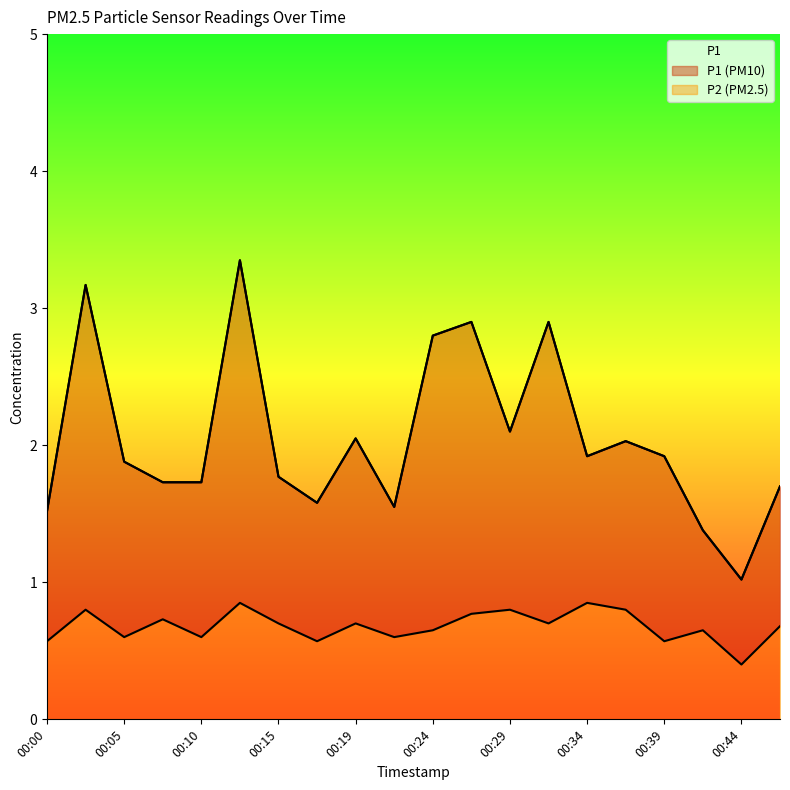

Is it true that P1 equals 2.8 at 00:24?

True